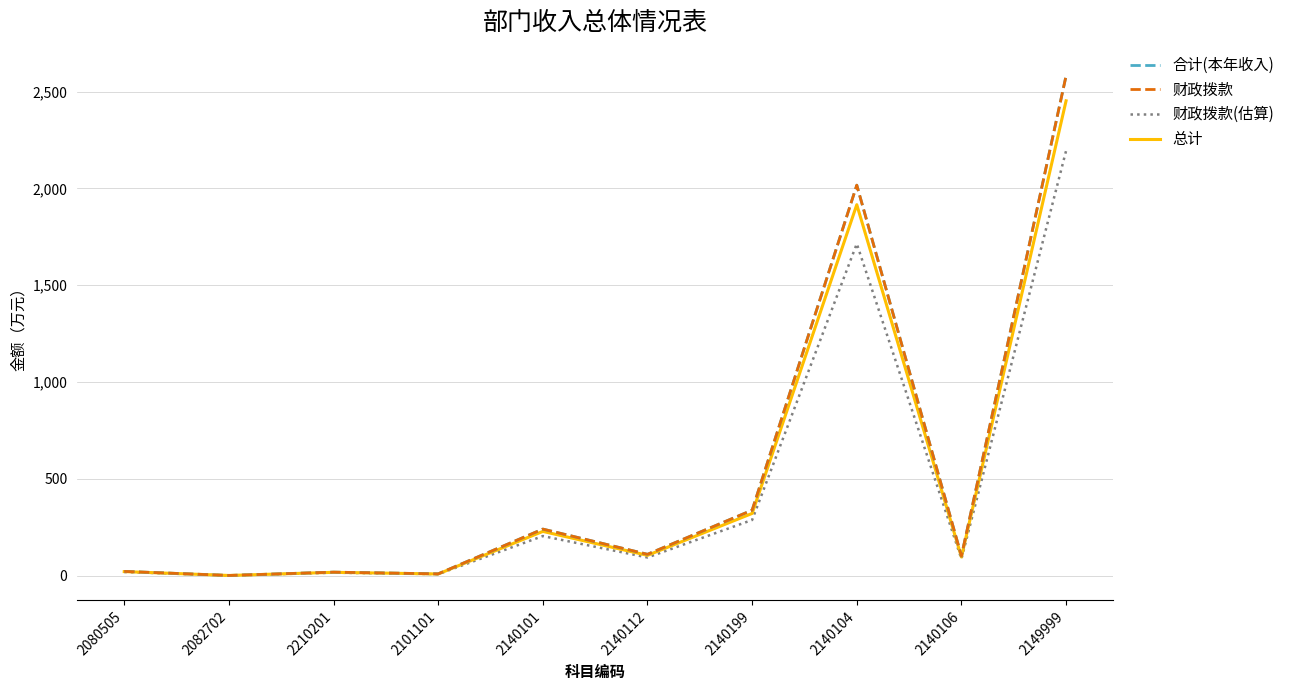

Does the chart have visible grid lines?

Yes